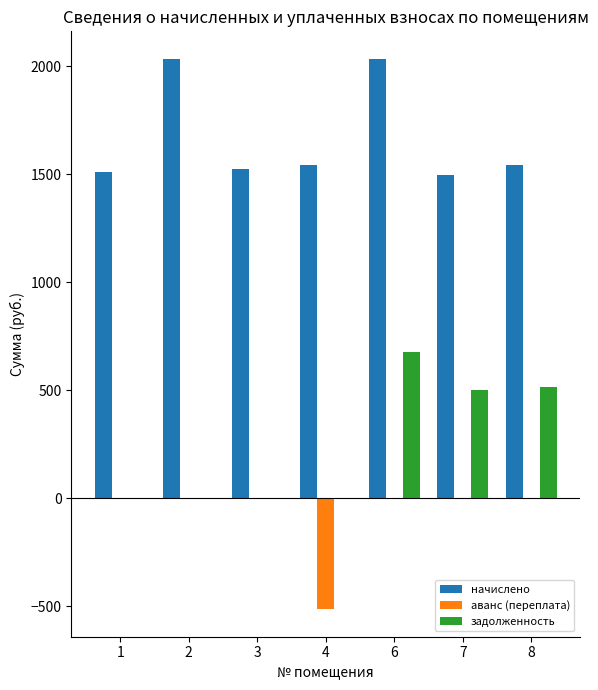

The задолженность series shows -351.7 at 4. True or false?

False